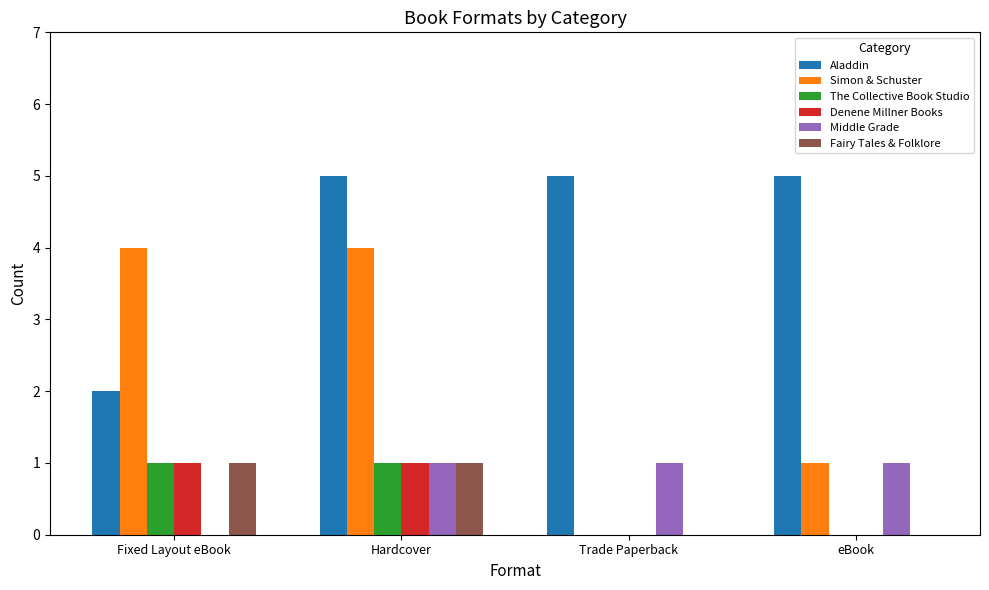

Count the Aladdin values in the range 5 to 6.

3